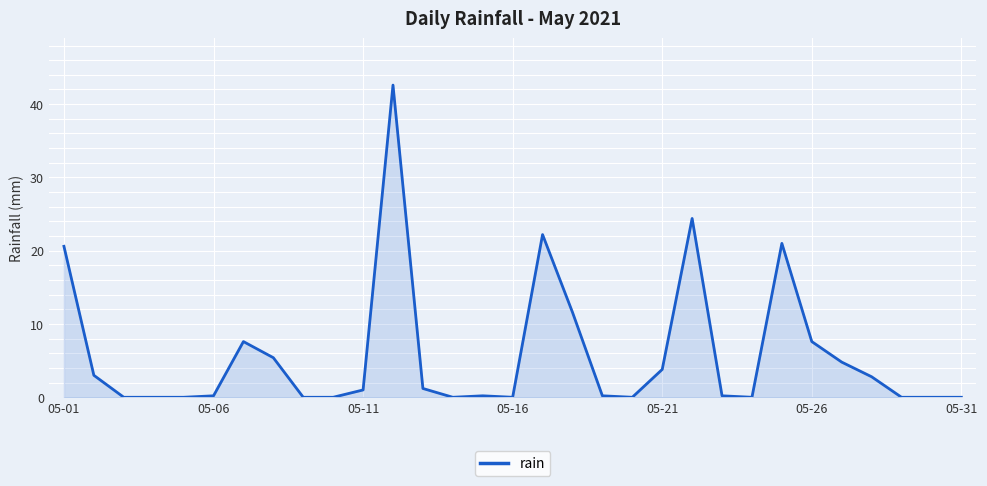

What is the greatest value displayed?

42.6